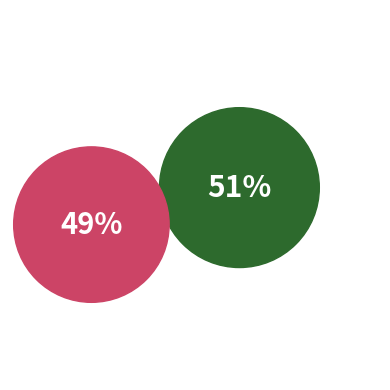

To the nearest percent, what is the average slice percentage?

50%